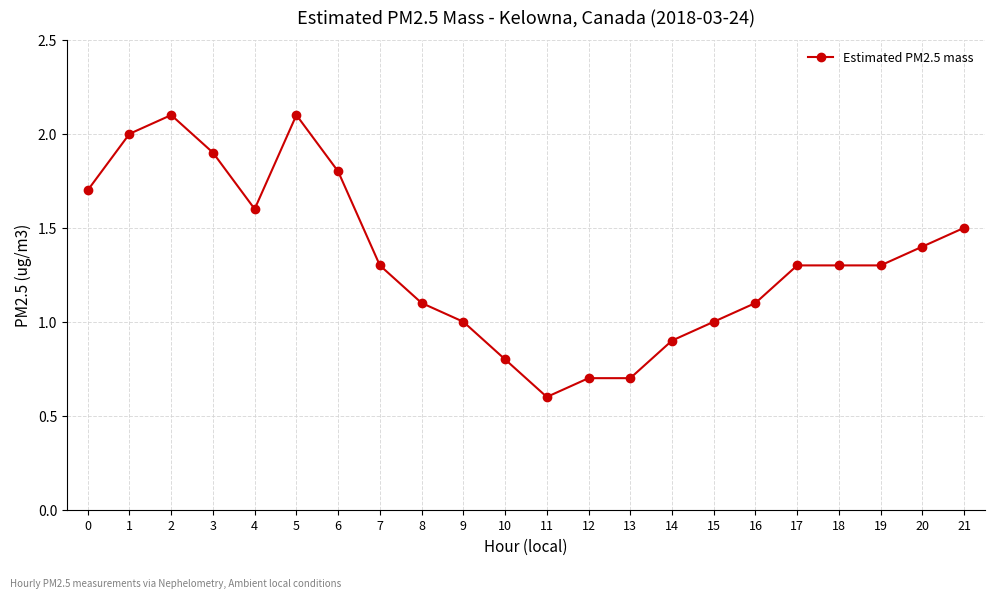

What is the value of the 11th point from the left?

0.8